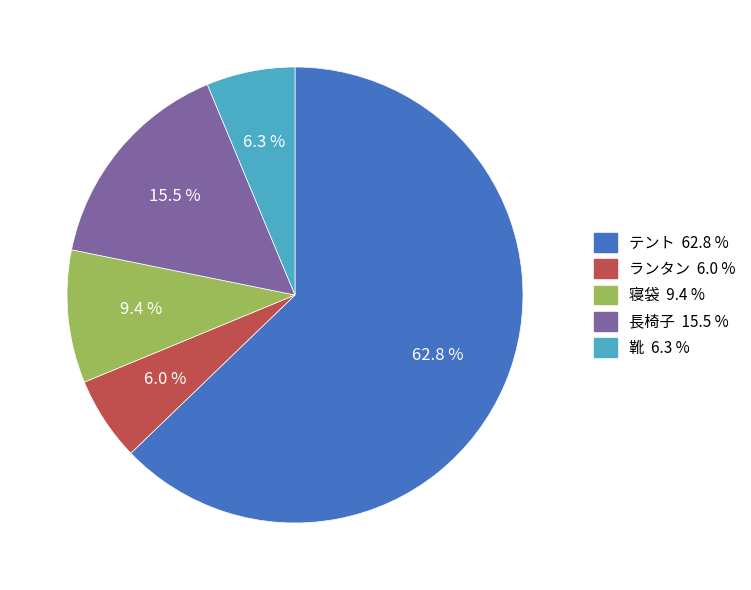

To the nearest percent, what is the difference between the 靴 and 長椅子 slice percentages?

9%